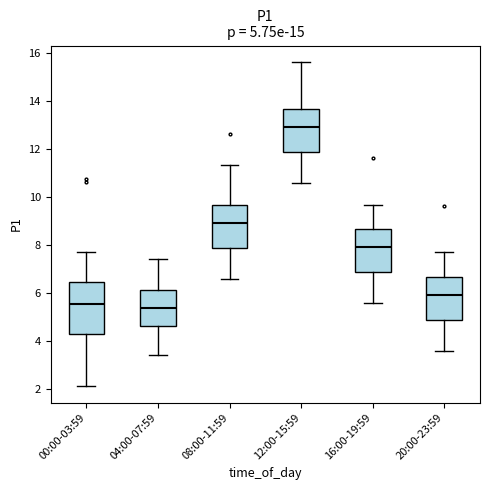

Comparing the boxes themselves (not the whiskers), which one is the tallest?

00:00-03:59